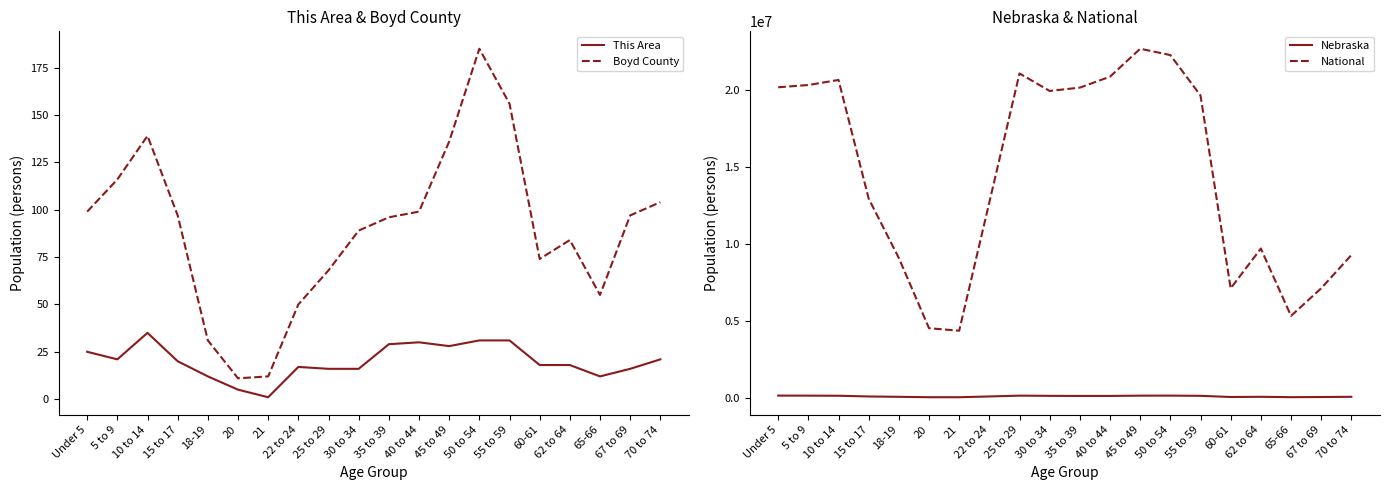

The Boyd County series shows 97 at 15 to 17. True or false?

True